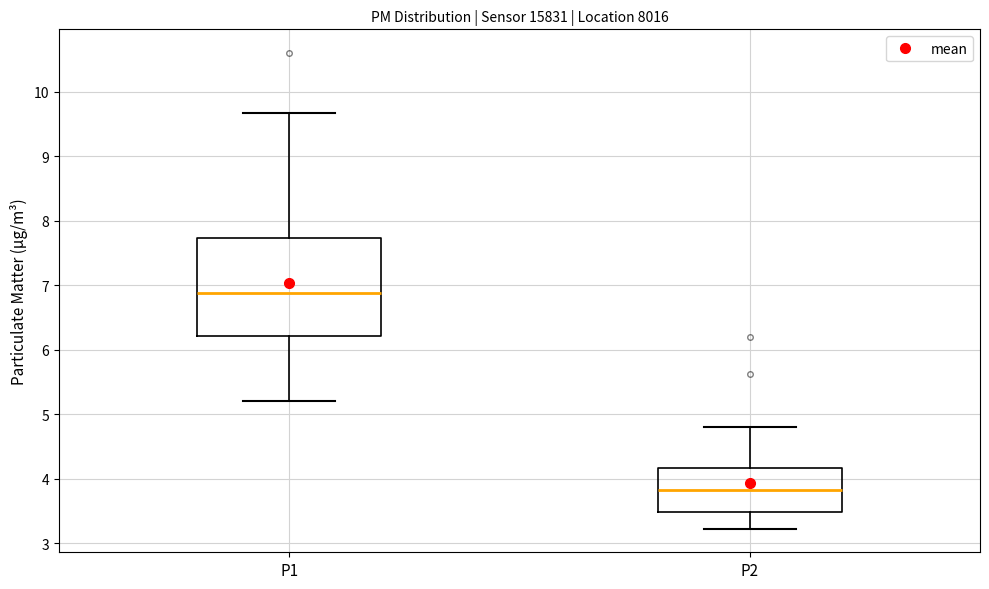

Reading left to right, transcribe this box plot: for each box, give where its median line is, the range the box spans, and where its two whiskers end, as read against the y-axis. The values are not printed on the chart, so give them approximately, as read against the axis.

P1: median 6.9, box 6.2 to 7.7, whiskers 5.2 to 9.7
P2: median 3.8, box 3.5 to 4.2, whiskers 3.2 to 4.8